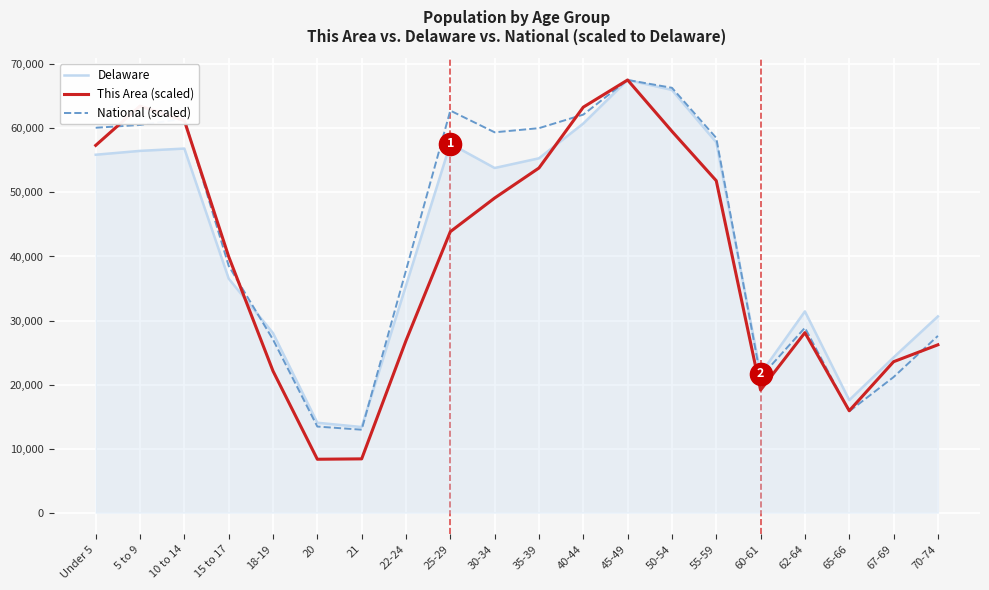

The value of This Area (scaled) at 40-44 is 63311.5. True or false?

True